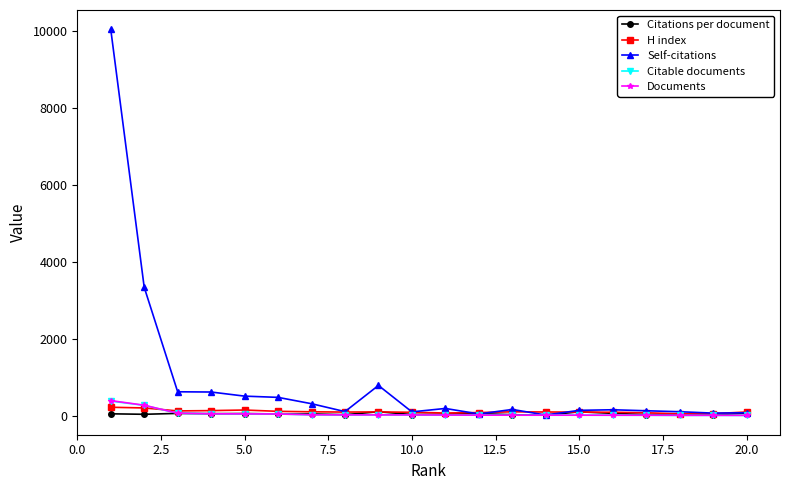

What is the maximum value shown in the chart?

10039.0